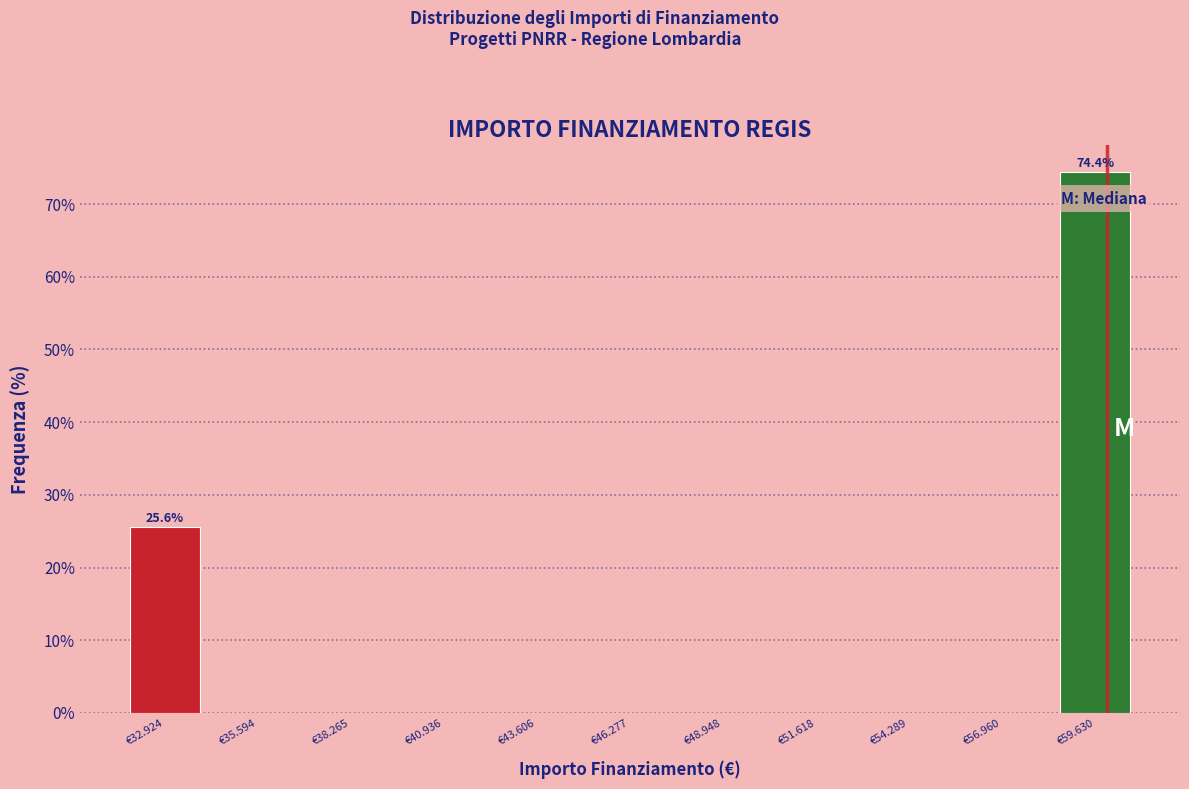

Reading left to right, what are all the values shown in this chart?

€32.924=25.6	€35.594=0.0	€38.265=0.0	€40.936=0.0	€43.606=0.0	€46.277=0.0	€48.948=0.0	€51.618=0.0	€54.289=0.0	€56.960=0.0	€59.630=74.4